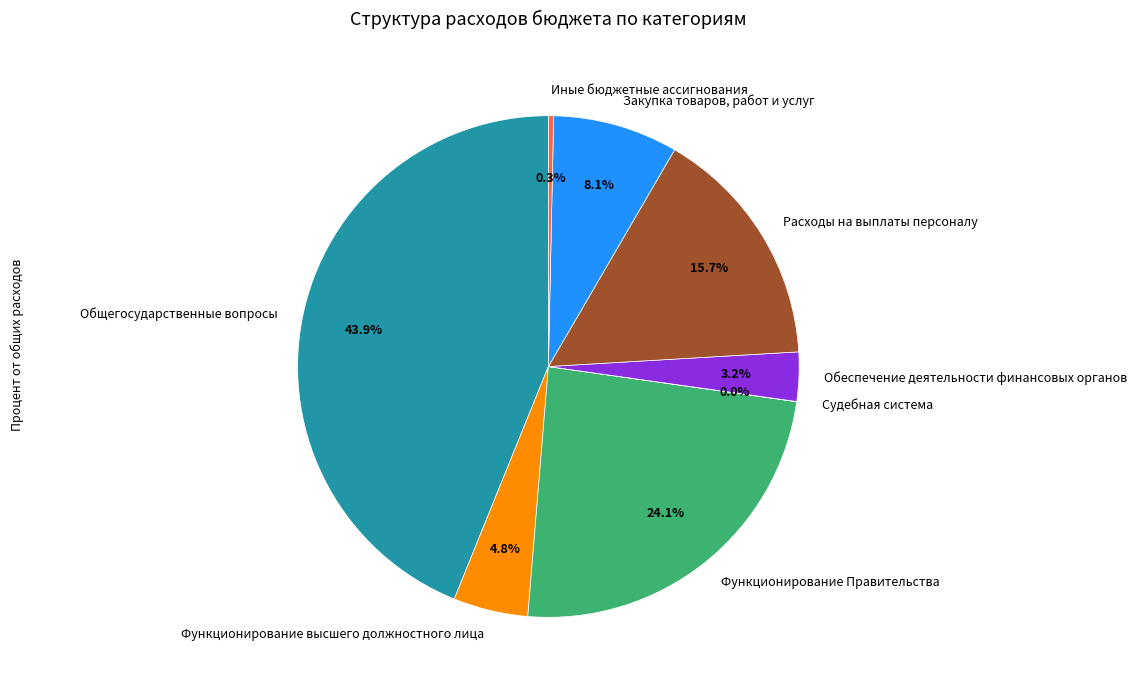

Does any single category account for the majority?

No